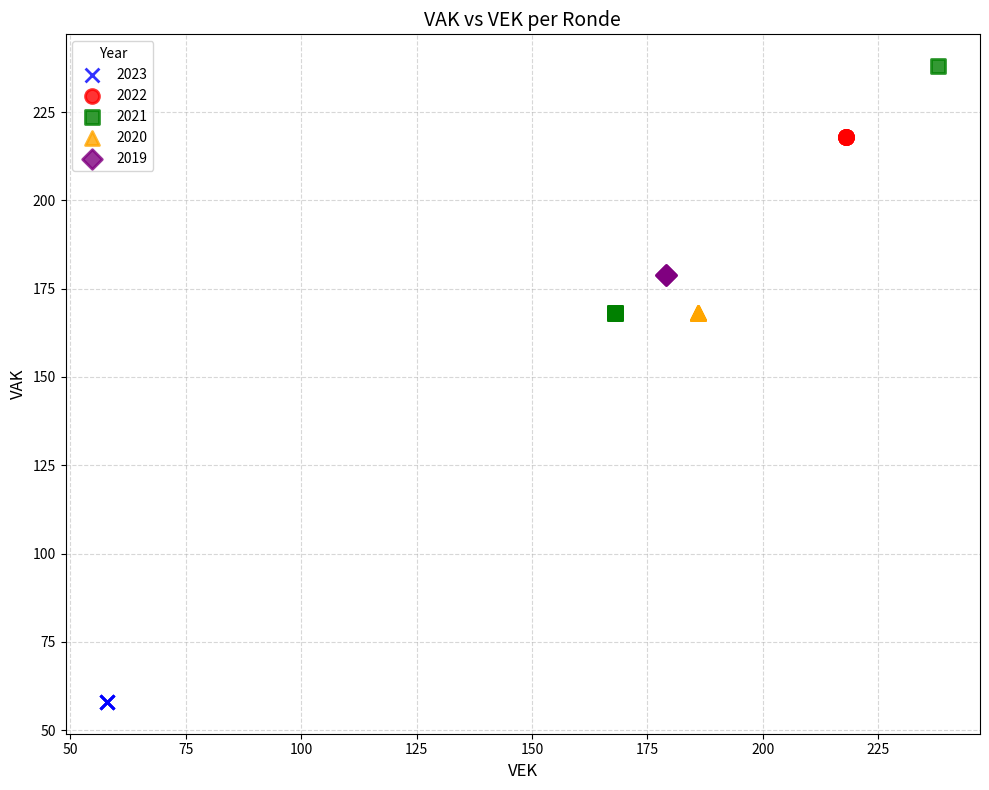

Which series reaches the maximum Y coordinate?

2021